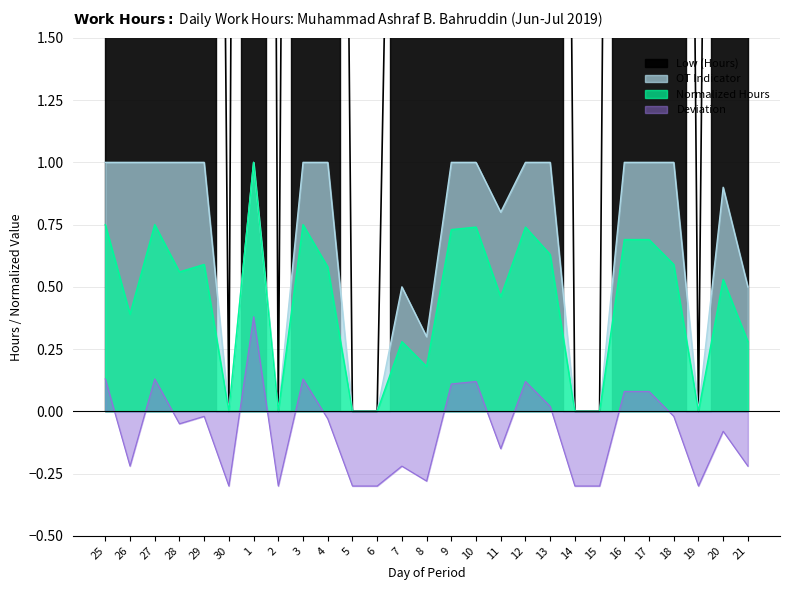

Which has a higher value, 15 or 1?

1